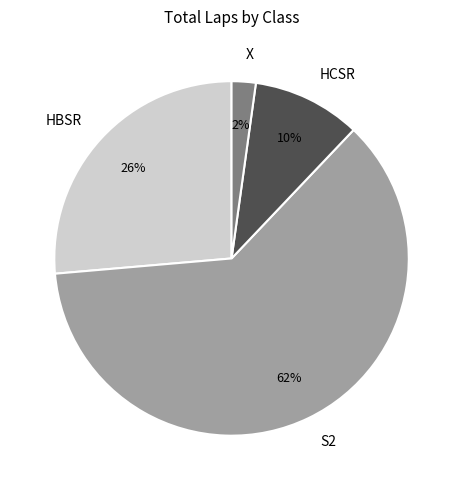

Is it true that S2 is 53% of the pie?

False